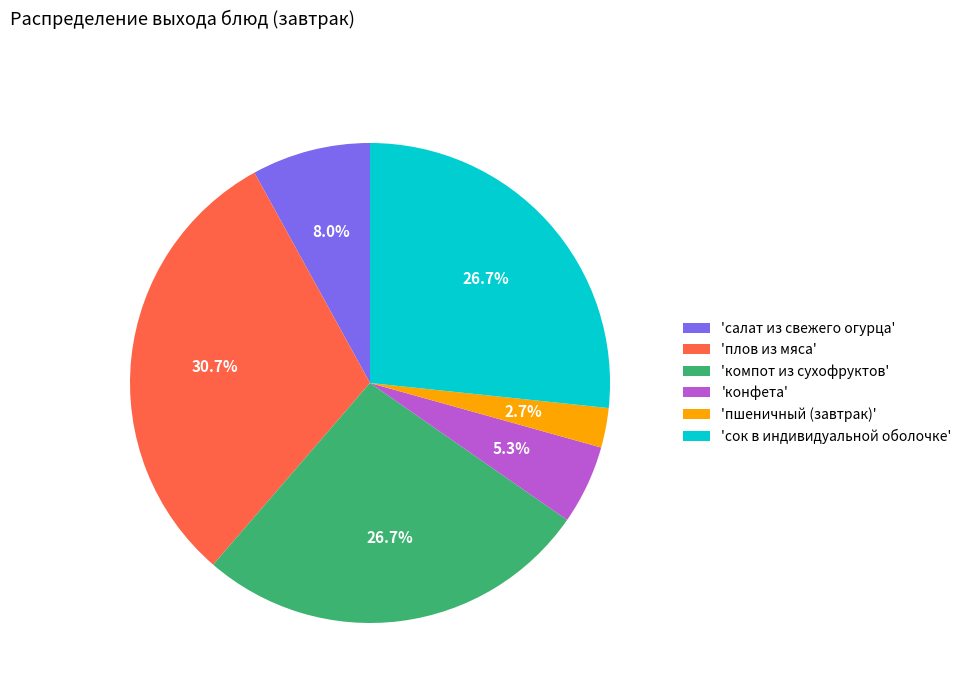

Which has a higher value, 'плов из мяса' or 'конфета'?

'плов из мяса'